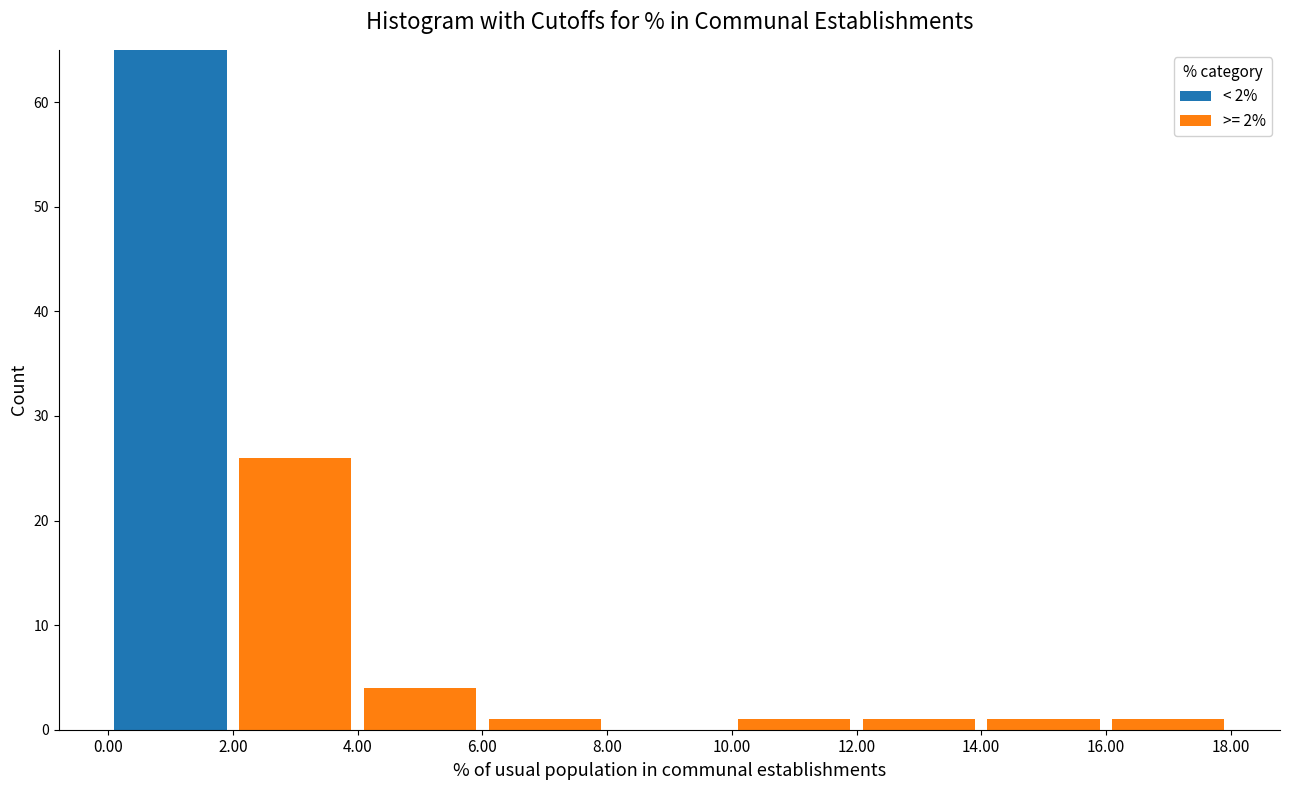

Reading left to right, list every stacked bar in this chart as the range it spans on the x-axis followed by its total height. The values are not printed on the chart, so give them approximately, as read against the axis.

0.00 to 2.00: 65
2.00 to 4.00: 26
4.00 to 6.00: 4
6.00 to 8.00: 1
8.00 to 10.00: 0
10.00 to 12.00: 1
12.00 to 14.00: 1
14.00 to 16.00: 1
16.00 to 18.00: 1